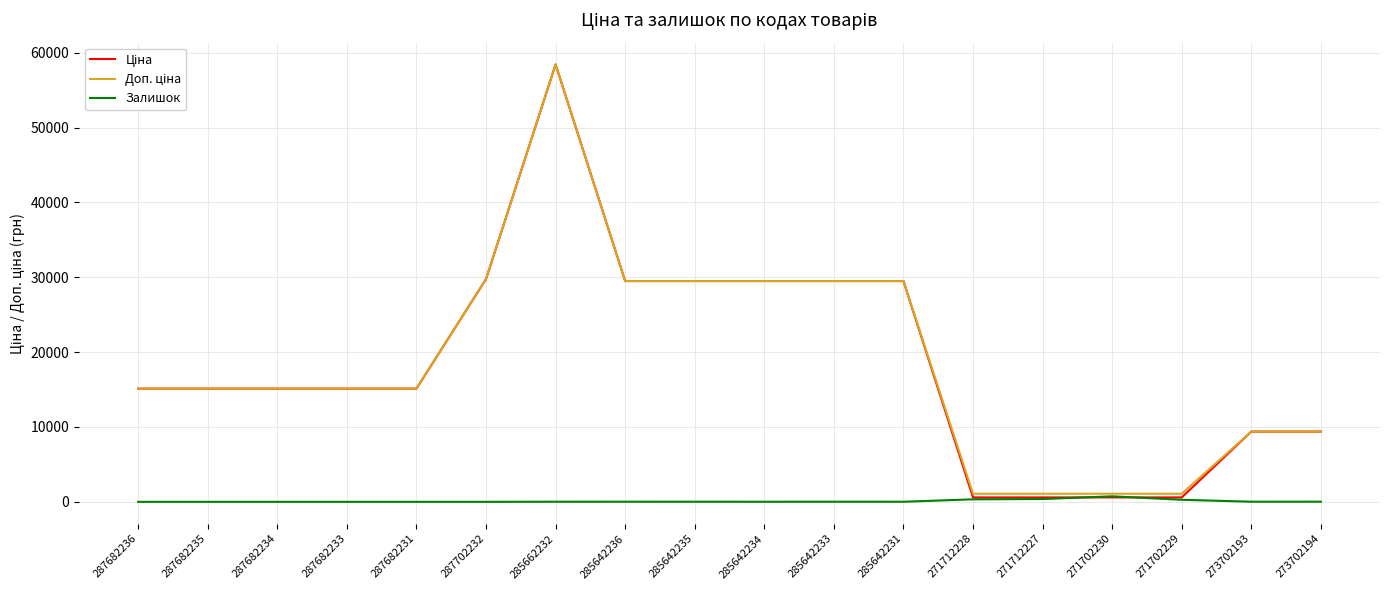

Is it true that Залишок equals 11.0 at 285642231?

True